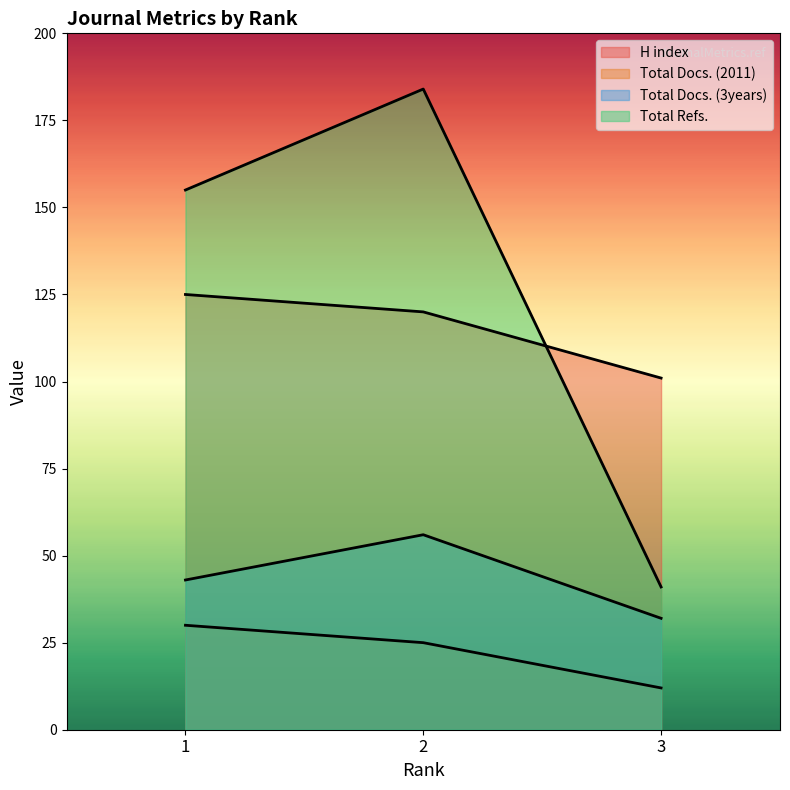

How many Total Docs. (2011) values are between 12 and 30?

3